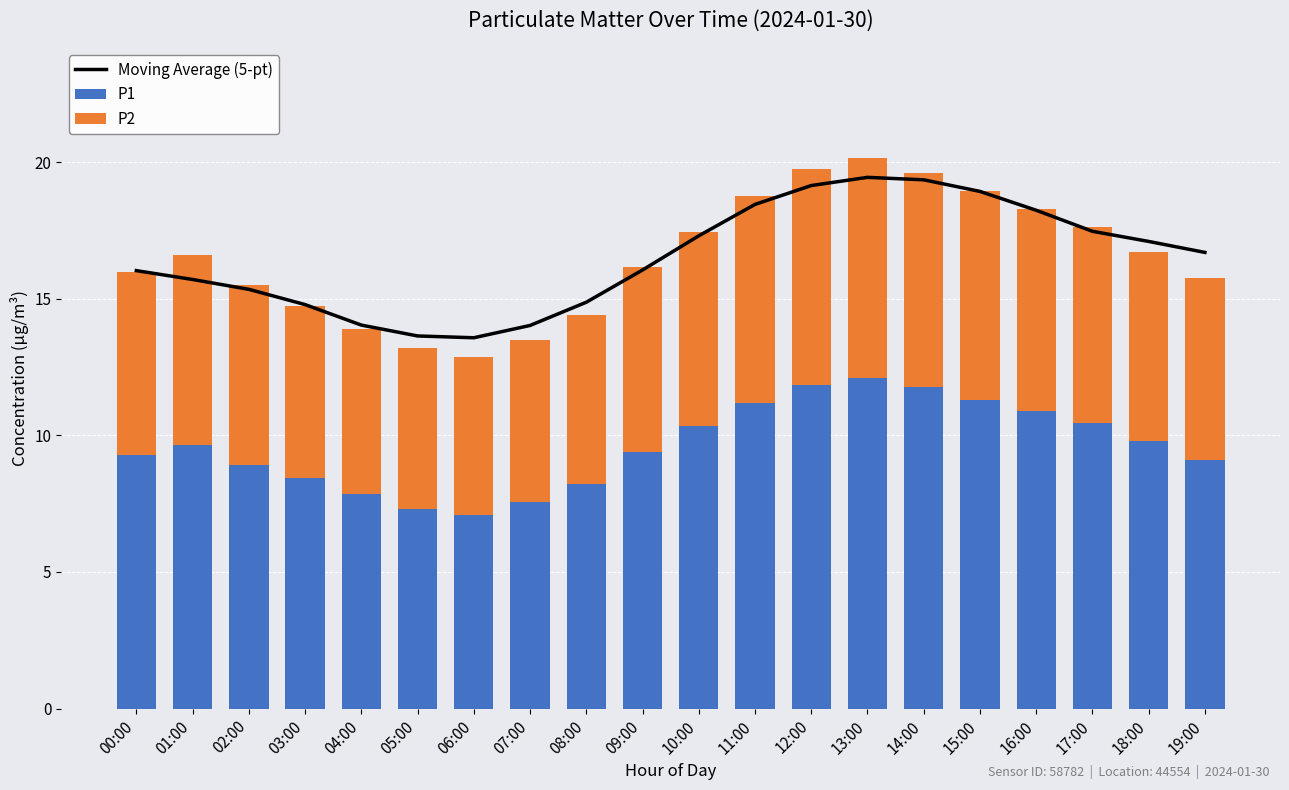

Between 18:00 and 02:00, which is larger?

18:00